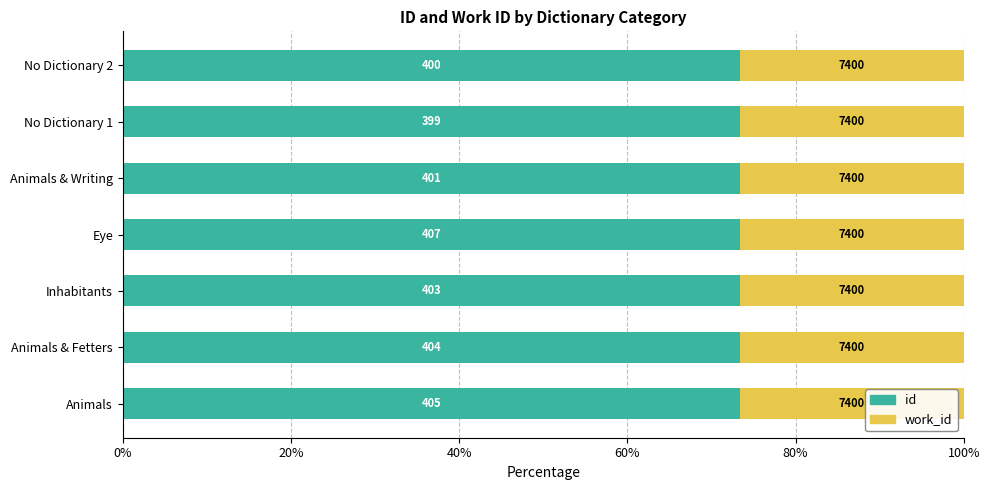

Where is work_id nearest to the value 26?

Eye